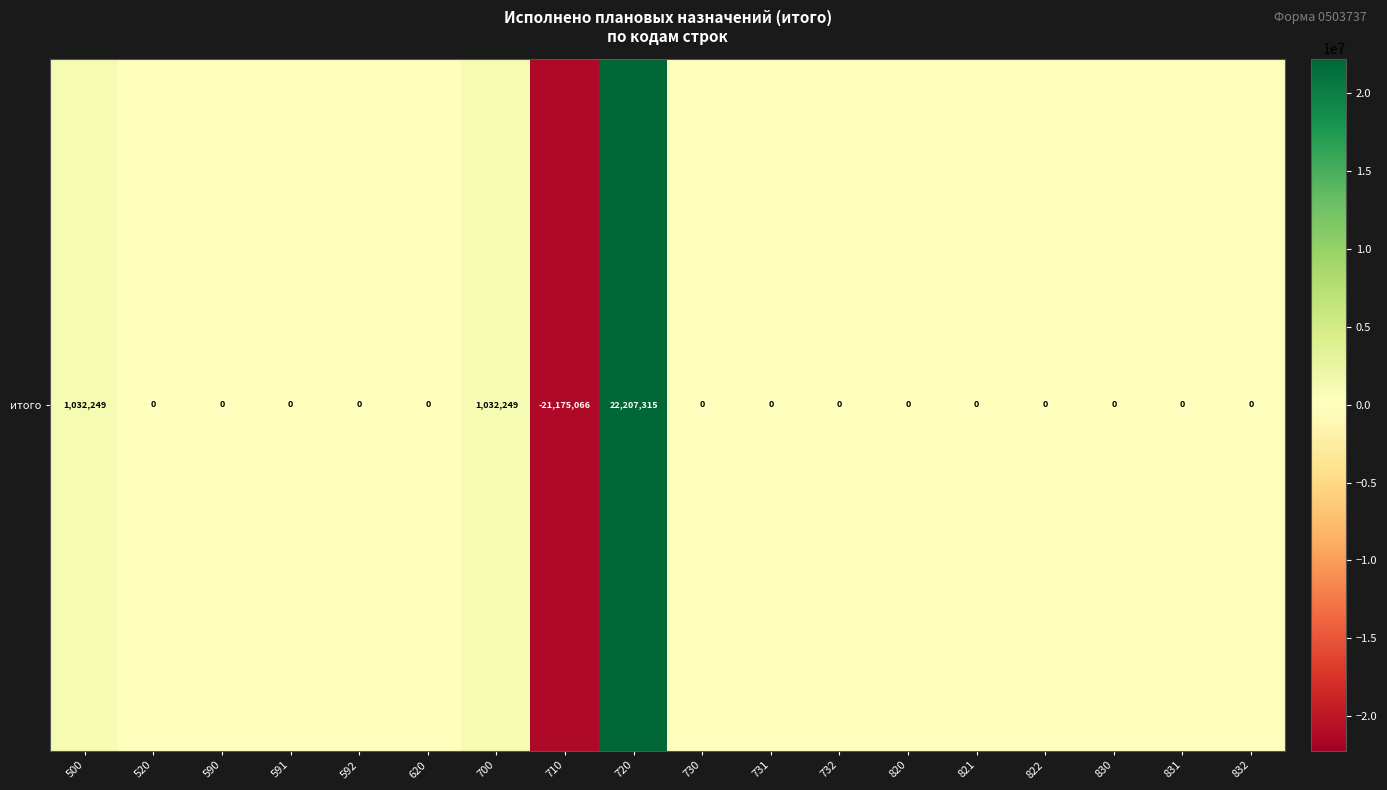

How many distinct data groups are displayed?

1